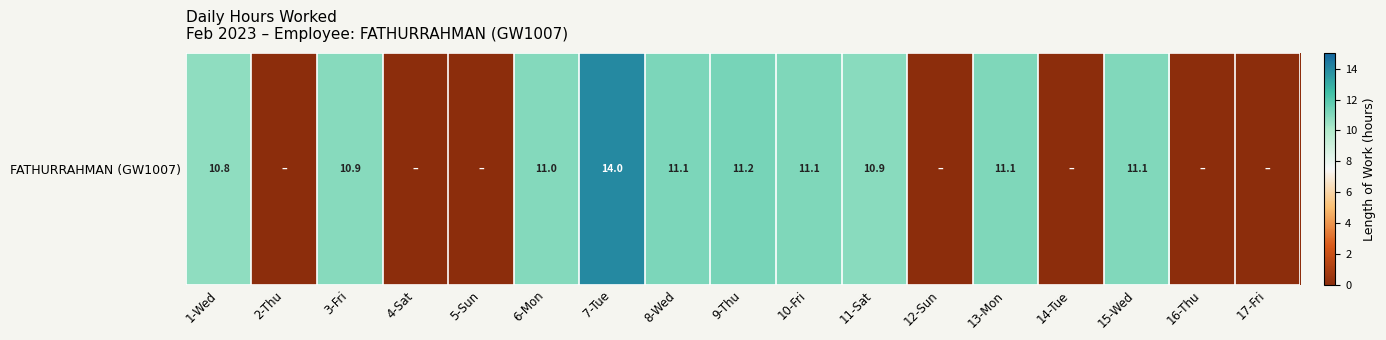

How many series are shown in this chart?

1